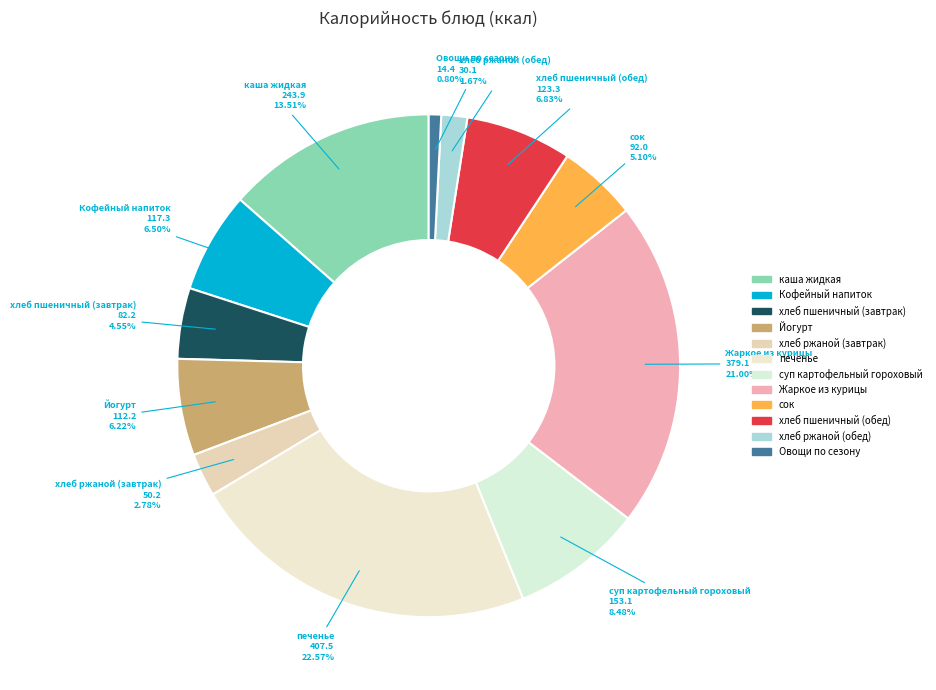

Which category has the smallest portion of the pie?

Овощи по сезону